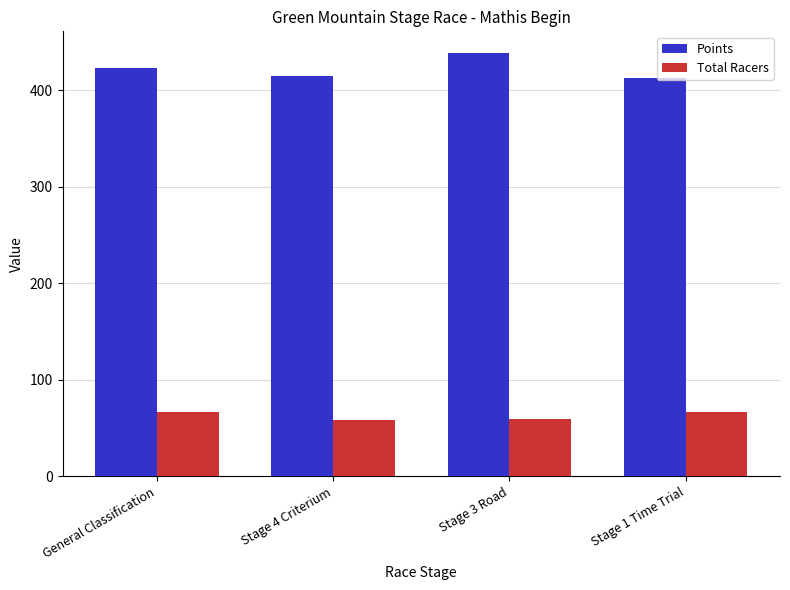

At how many categories does at least one series exceed 302?

4